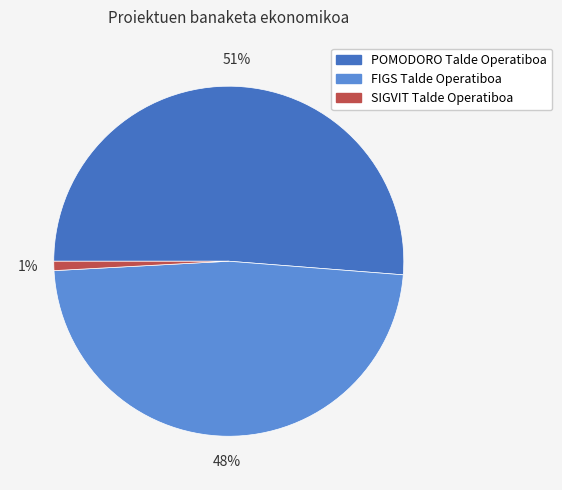

What is the ratio of the value at POMODORO Talde Operatiboa to the value at FIGS Talde Operatiboa?

1.1